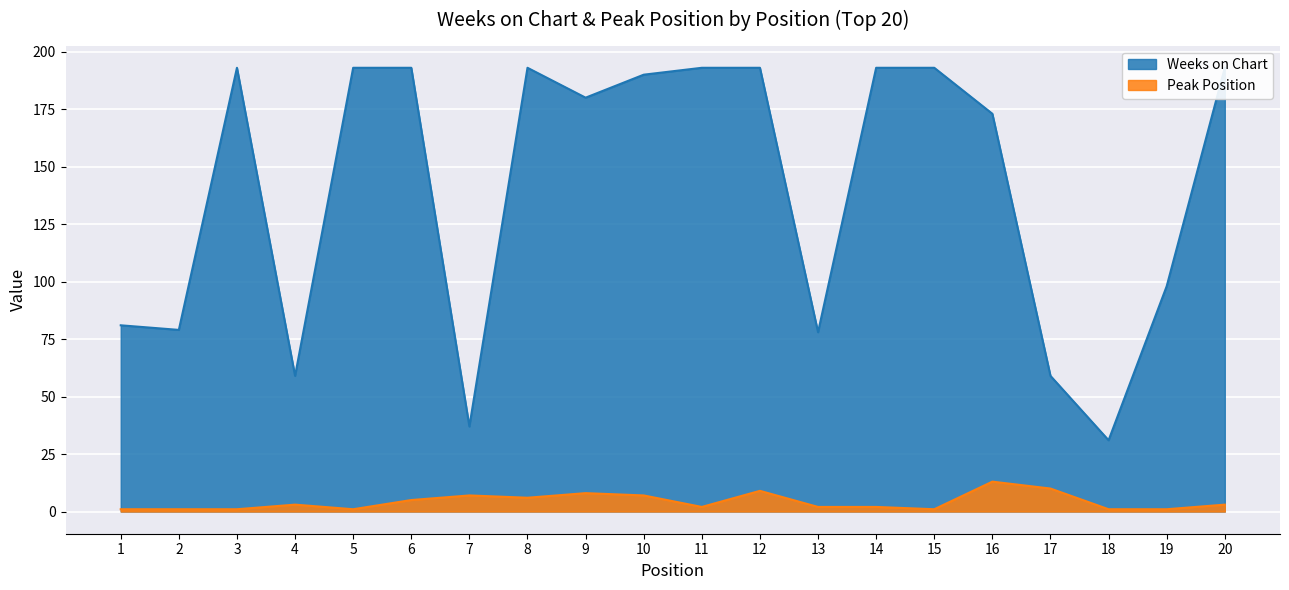

Is the value of Weeks on Chart at 5 greater than the value of Peak Position at 18?

Yes